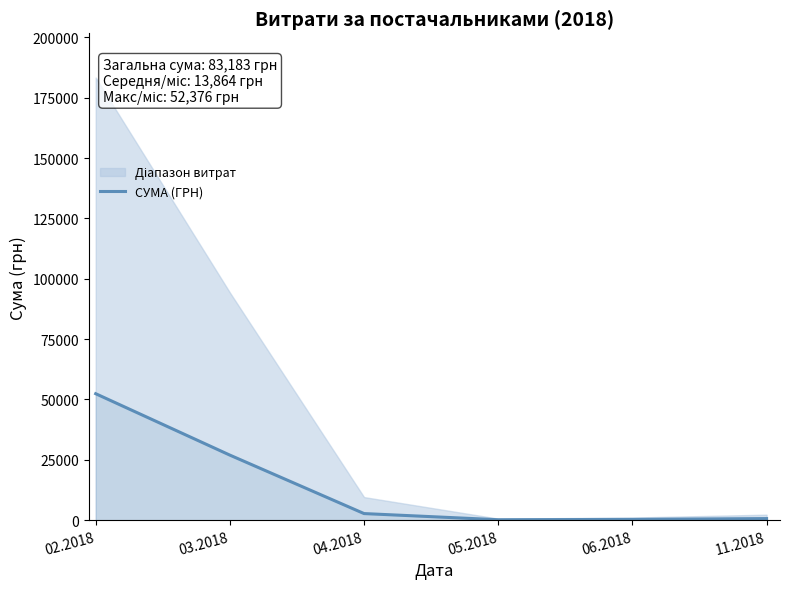

How many data points does each series have?

6